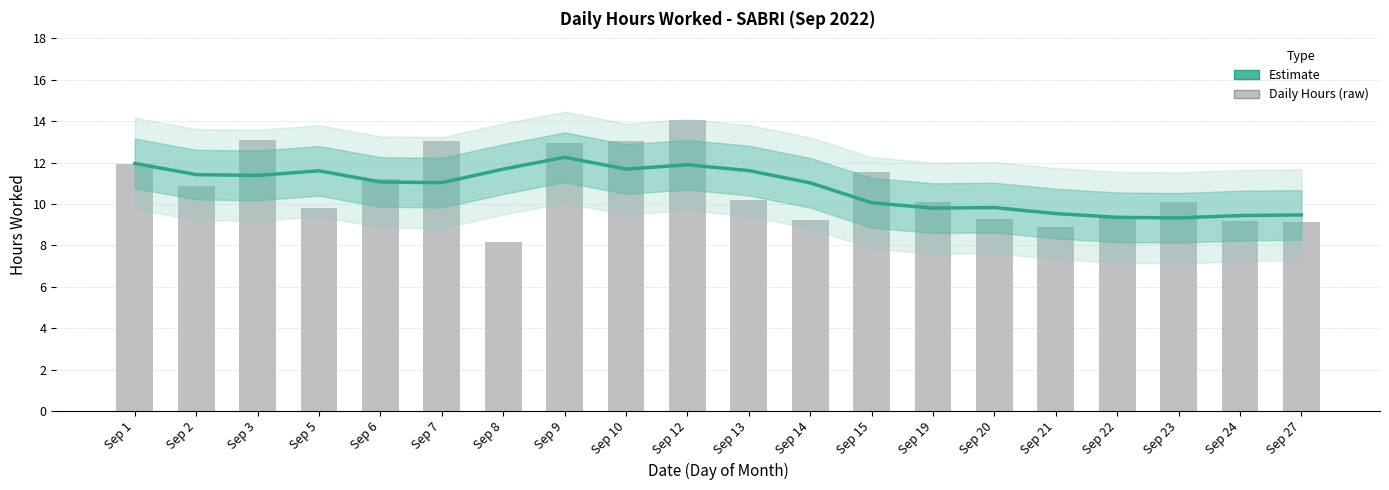

The Estimate series shows 4.8 at Sep 3. True or false?

False